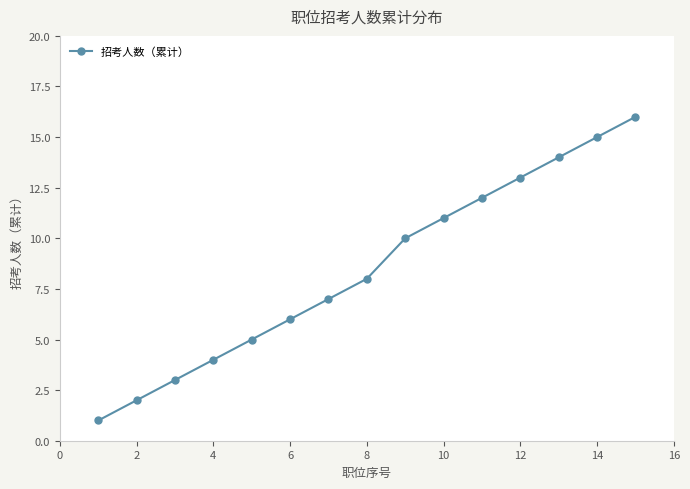

What is the maximum value shown in the chart?

16